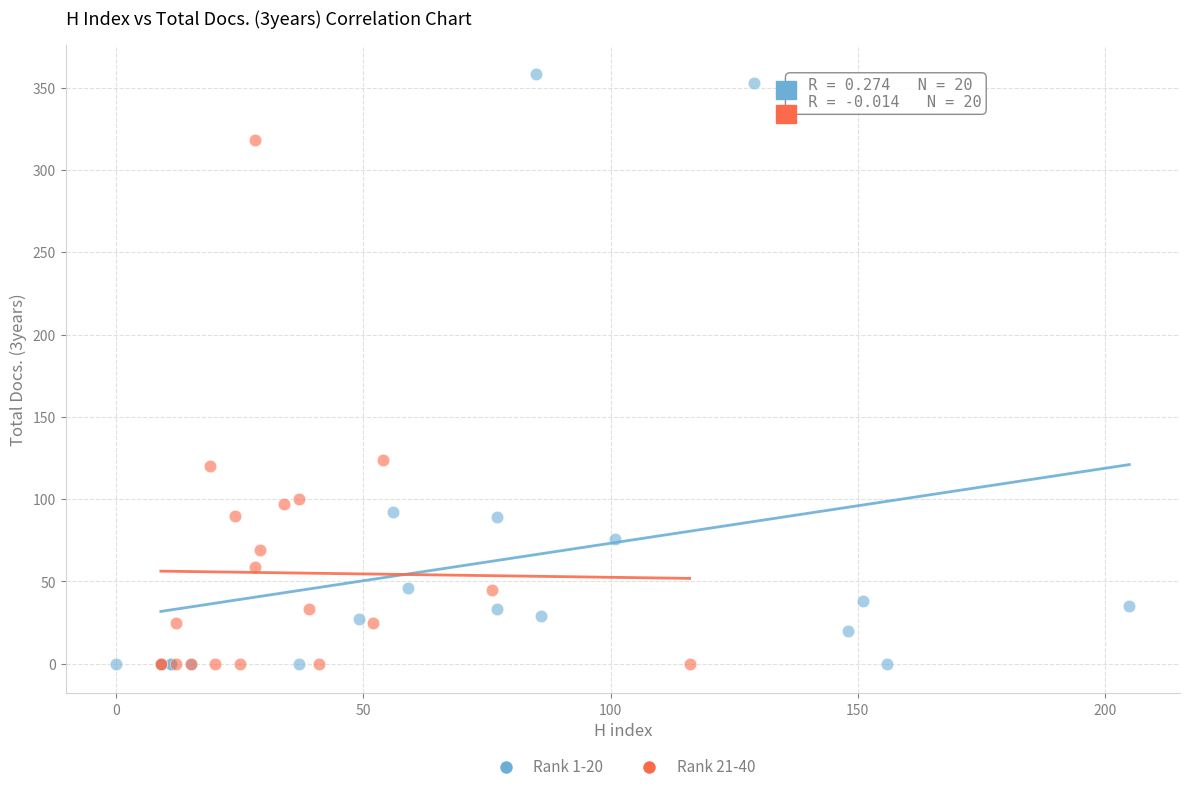

Which series has the widest spread of Y values?

Rank 1-20